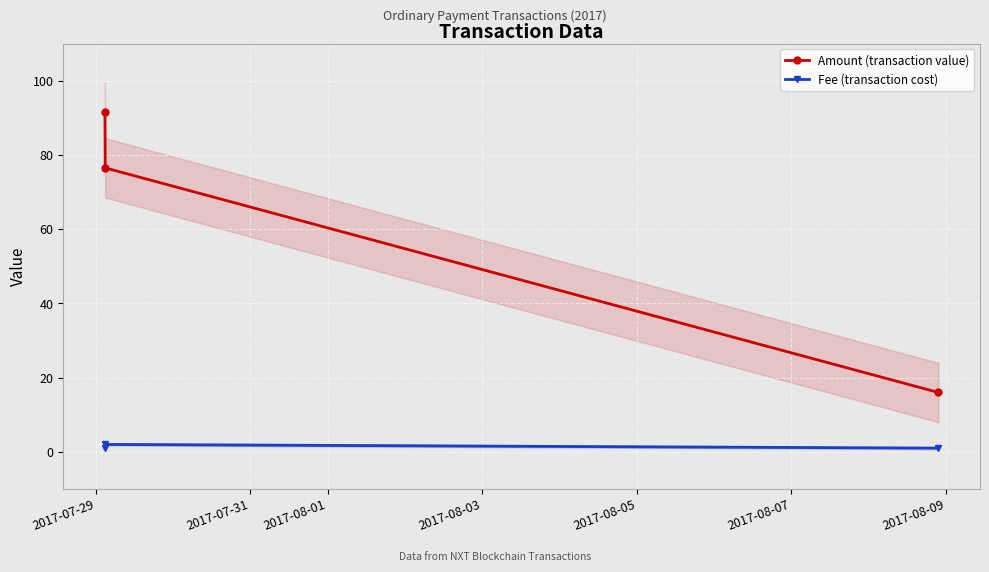

What is the lowest value of the Amount (transaction value) series?

16.0